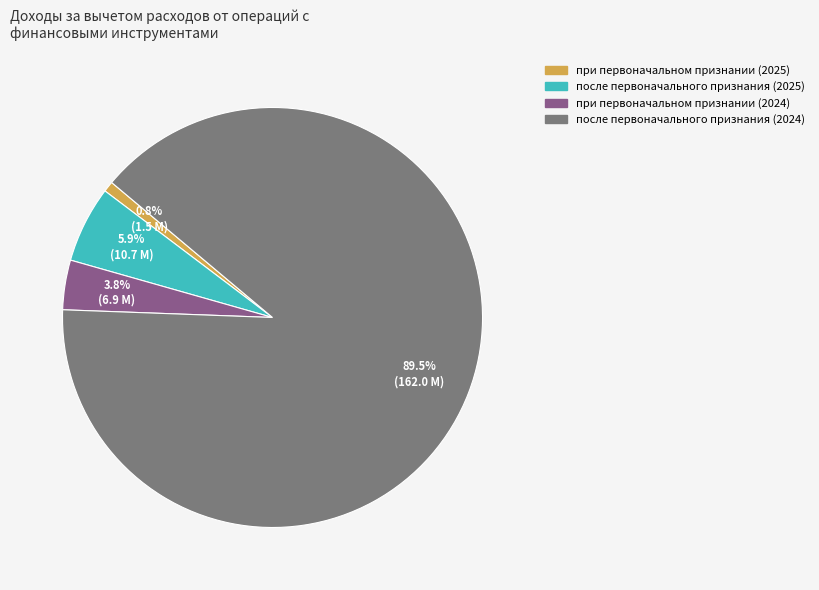

Combined, do после первоначального признания (2025) and при первоначальном признании (2025) account for over 50%?

No